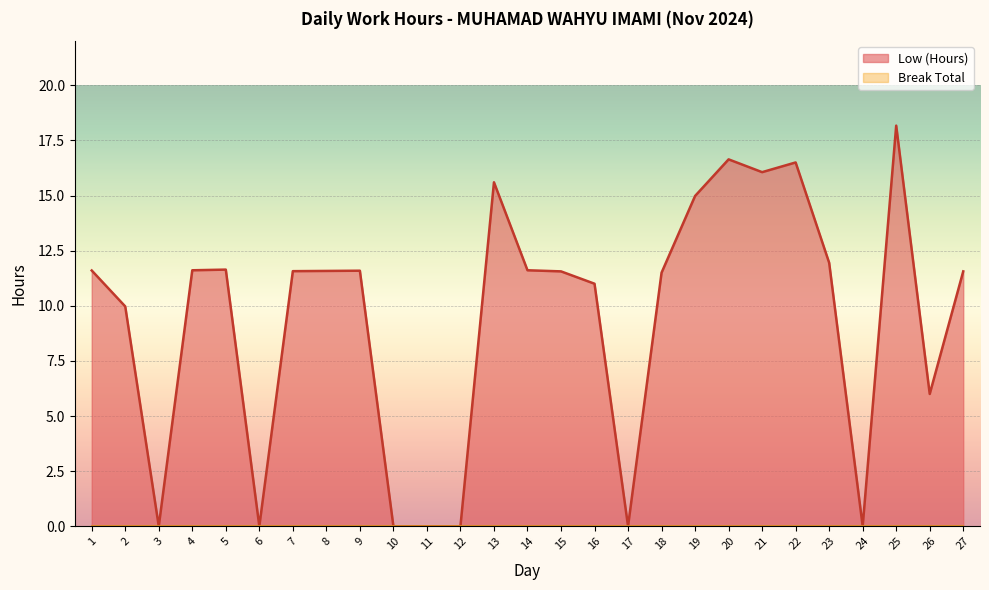

Reading right to left, extract all data points from this chart.

27=11.6	26=6.0	25=18.2	24=0.0	23=11.9	22=16.5	21=16.1	20=16.6	19=15.0	18=11.5	17=0.0	16=11.0	15=11.6	14=11.6	13=15.6	12=0.0	11=0.0	10=0.0	9=11.6	8=11.6	7=11.6	6=0.0	5=11.6	4=11.6	3=0.0	2=10.0	1=11.6